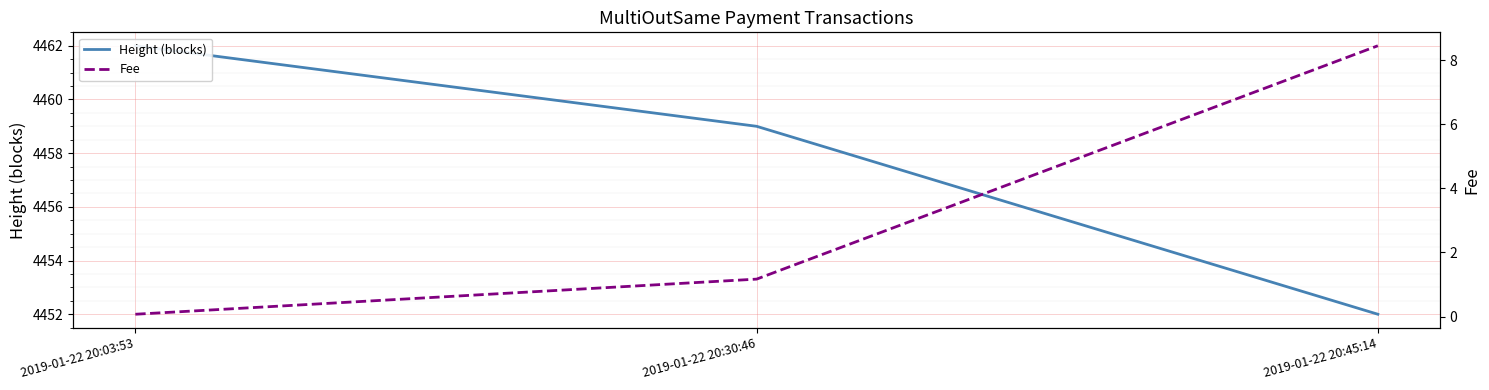

At which category does the chart reach its peak across all series?

2019-01-22 20:03:53